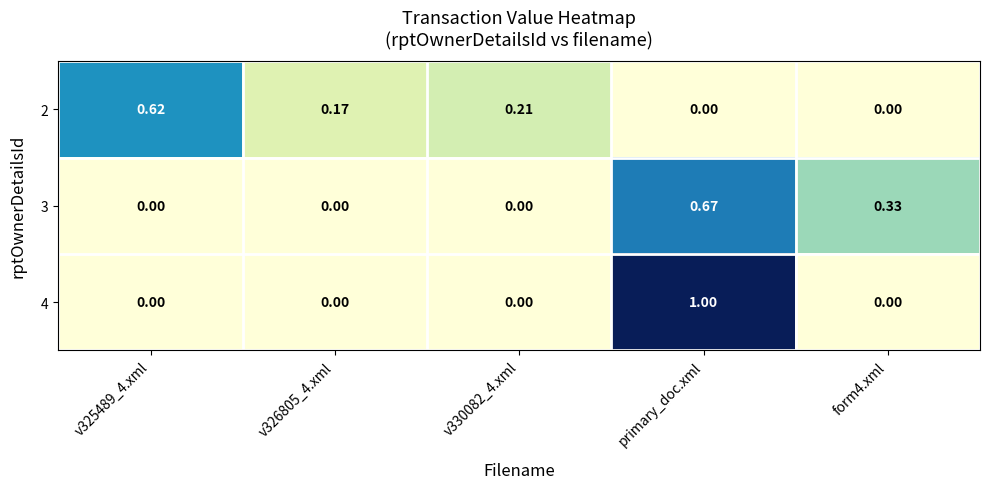

At which category is the sum across all series the highest?

primary_doc.xml